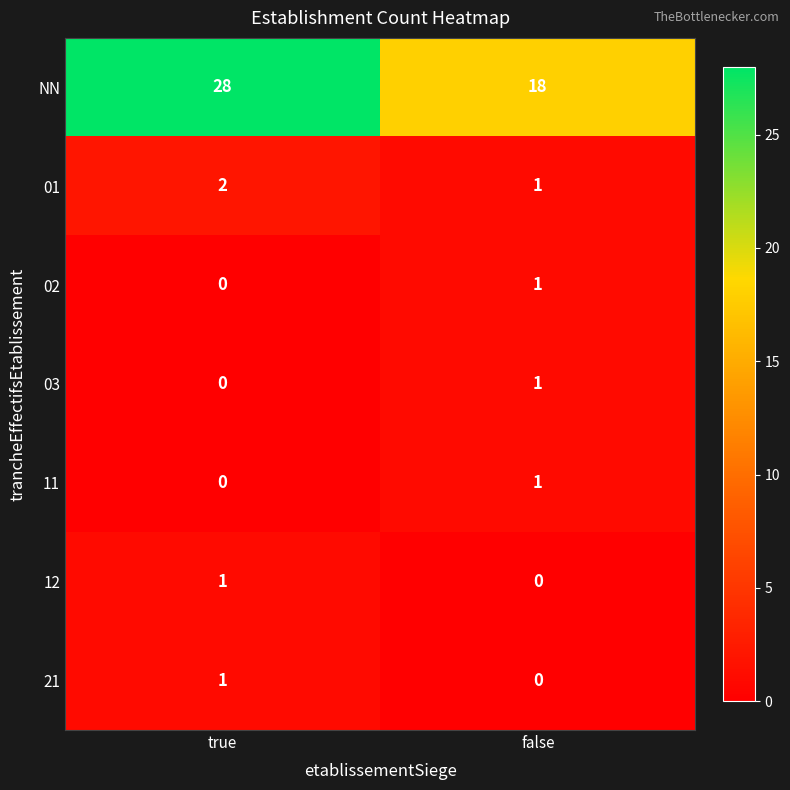

Which series changed the most between true and false?

NN